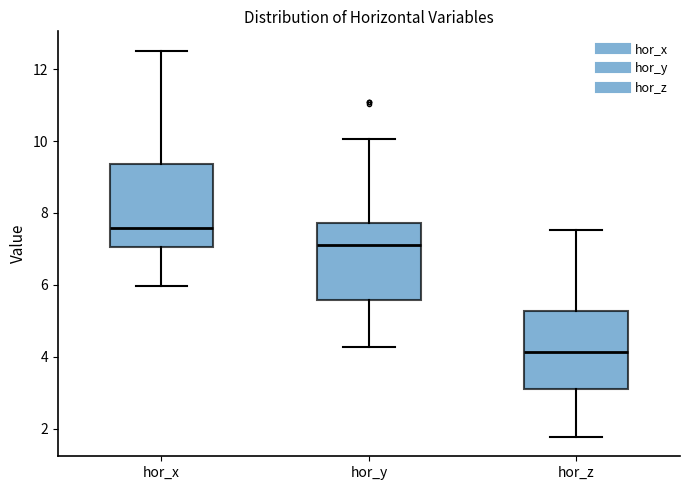

Reading left to right, transcribe this box plot: for each box, give where its median line is, the range the box spans, and where its two whiskers end, as read against the y-axis. The values are not printed on the chart, so give them approximately, as read against the axis.

hor_x: median 7.6, box 7.0 to 9.4, whiskers 6.0 to 12.6
hor_y: median 7.2, box 5.6 to 7.8, whiskers 4.2 to 10.0
hor_z: median 4.2, box 3.0 to 5.2, whiskers 1.8 to 7.6